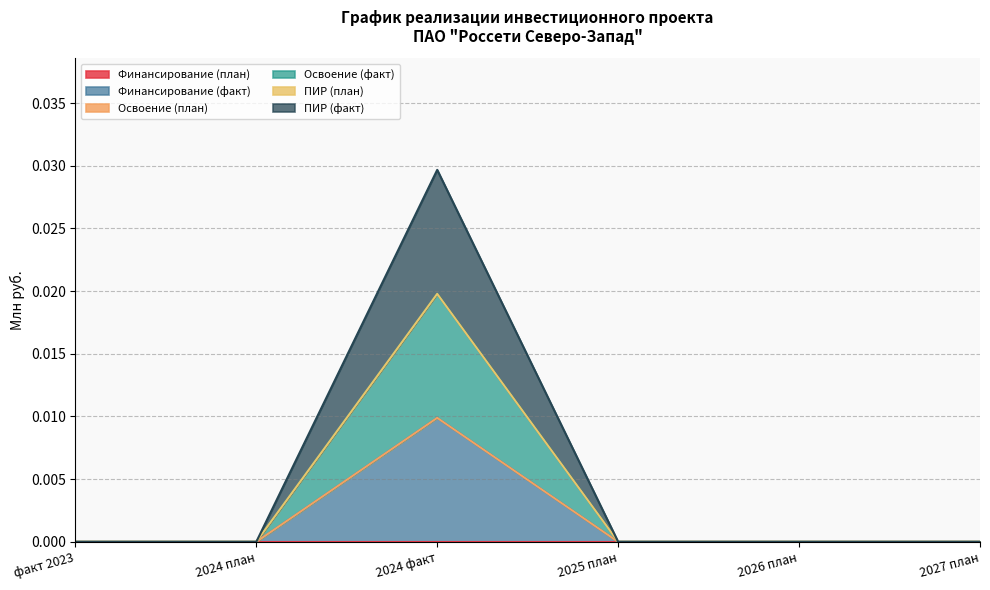

Does the chart have visible grid lines?

Yes